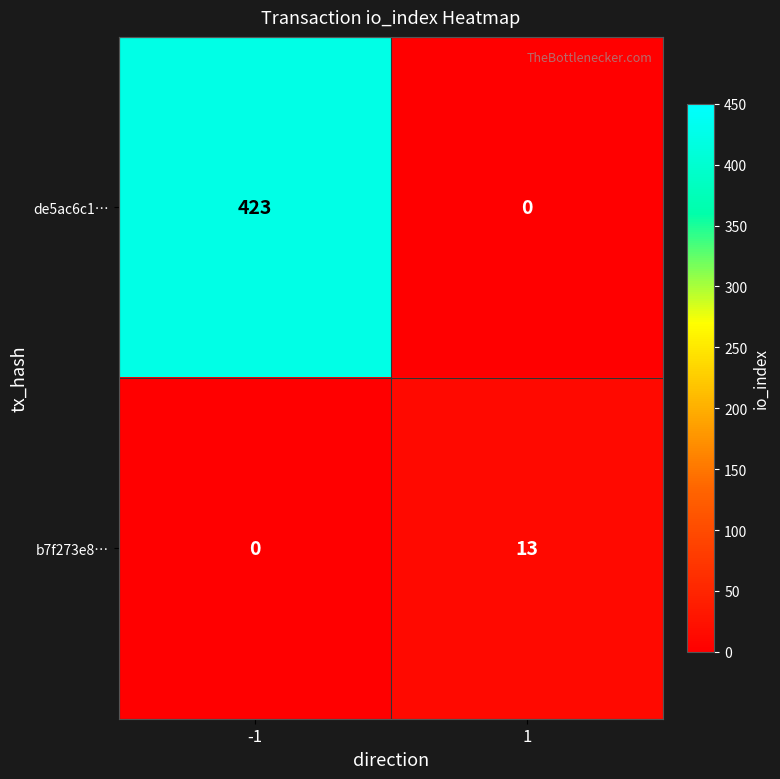

What is the difference between the maximum and minimum values in the de5ac6c1… series?

423